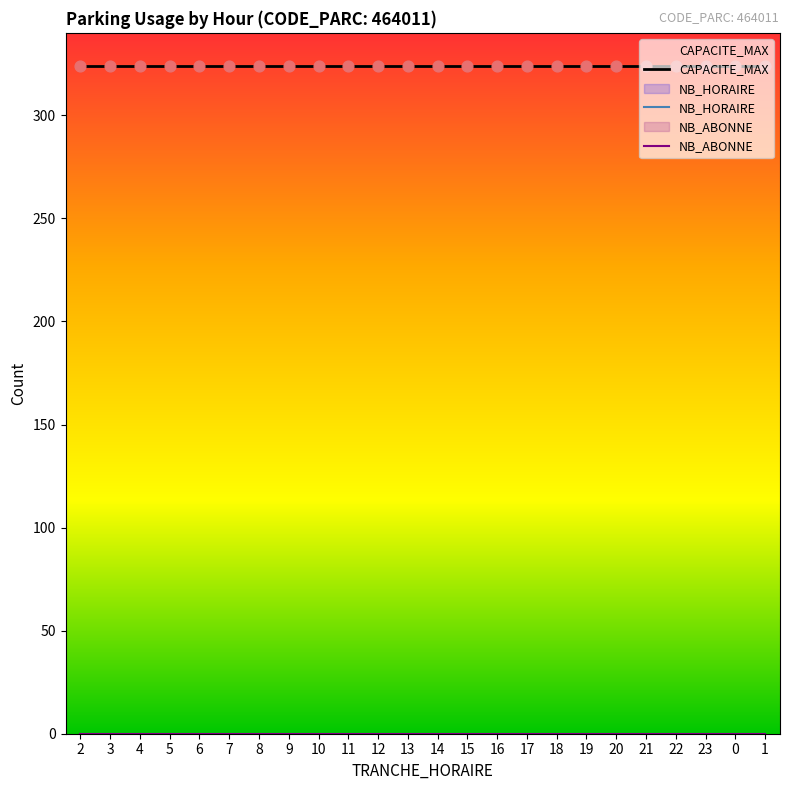

What are all the series names shown in the legend?

CAPACITE_MAX, NB_HORAIRE, NB_ABONNE